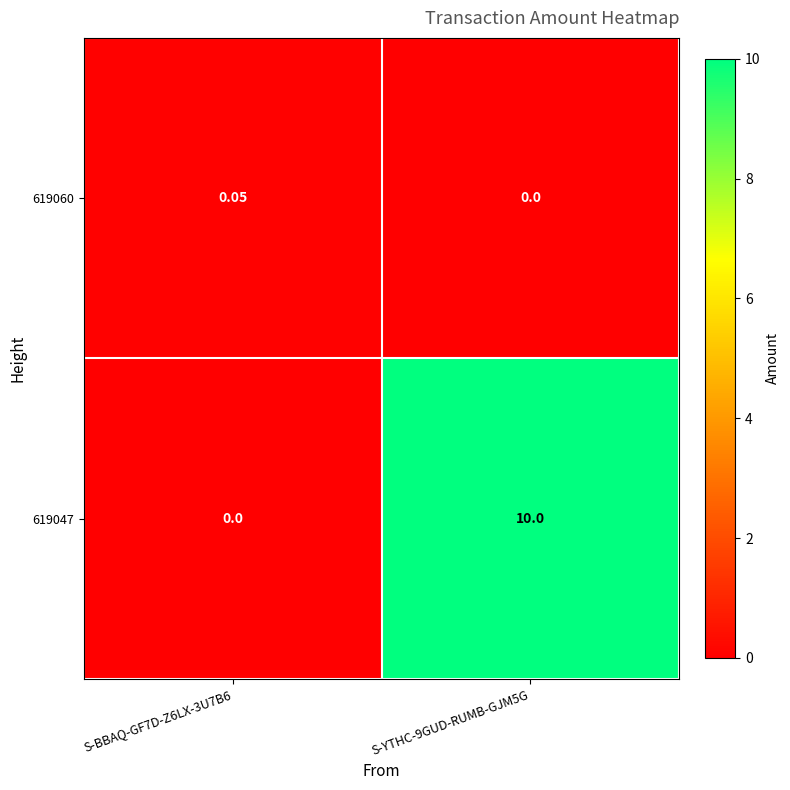

What is the difference between the highest and lowest values at S-YTHC-9GUD-RUMB-GJM5G?

10.0